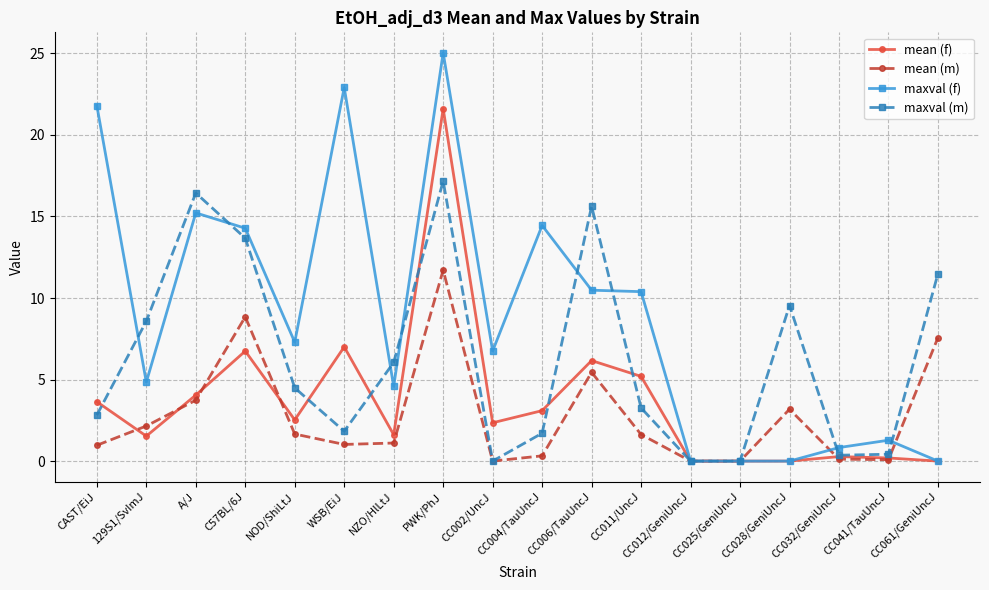

Which series has the largest total across all categories?

maxval (f)